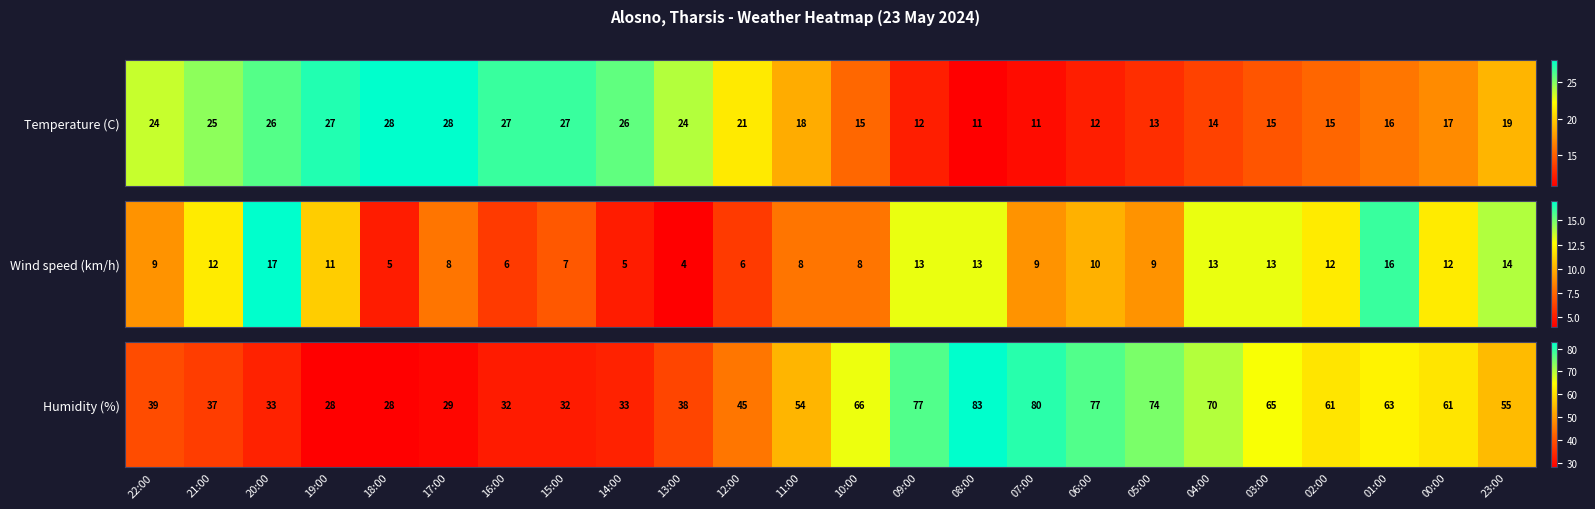

Is it true that the value at 13:00 is 14?

False